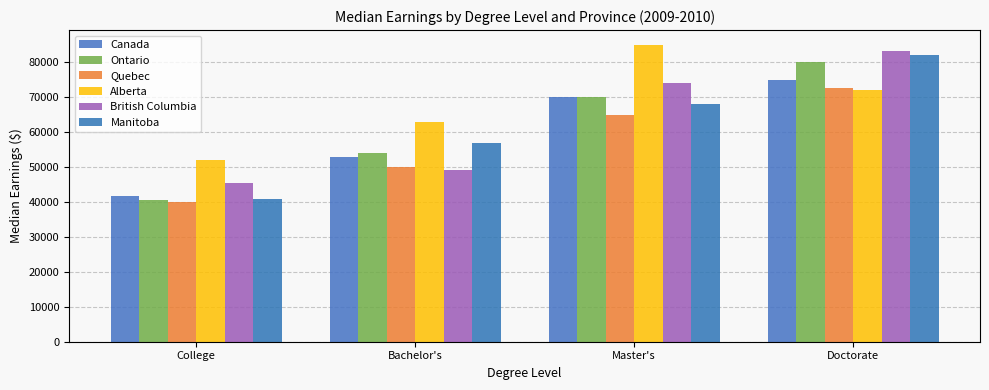

The value of Ontario at Doctorate is 37673. True or false?

False